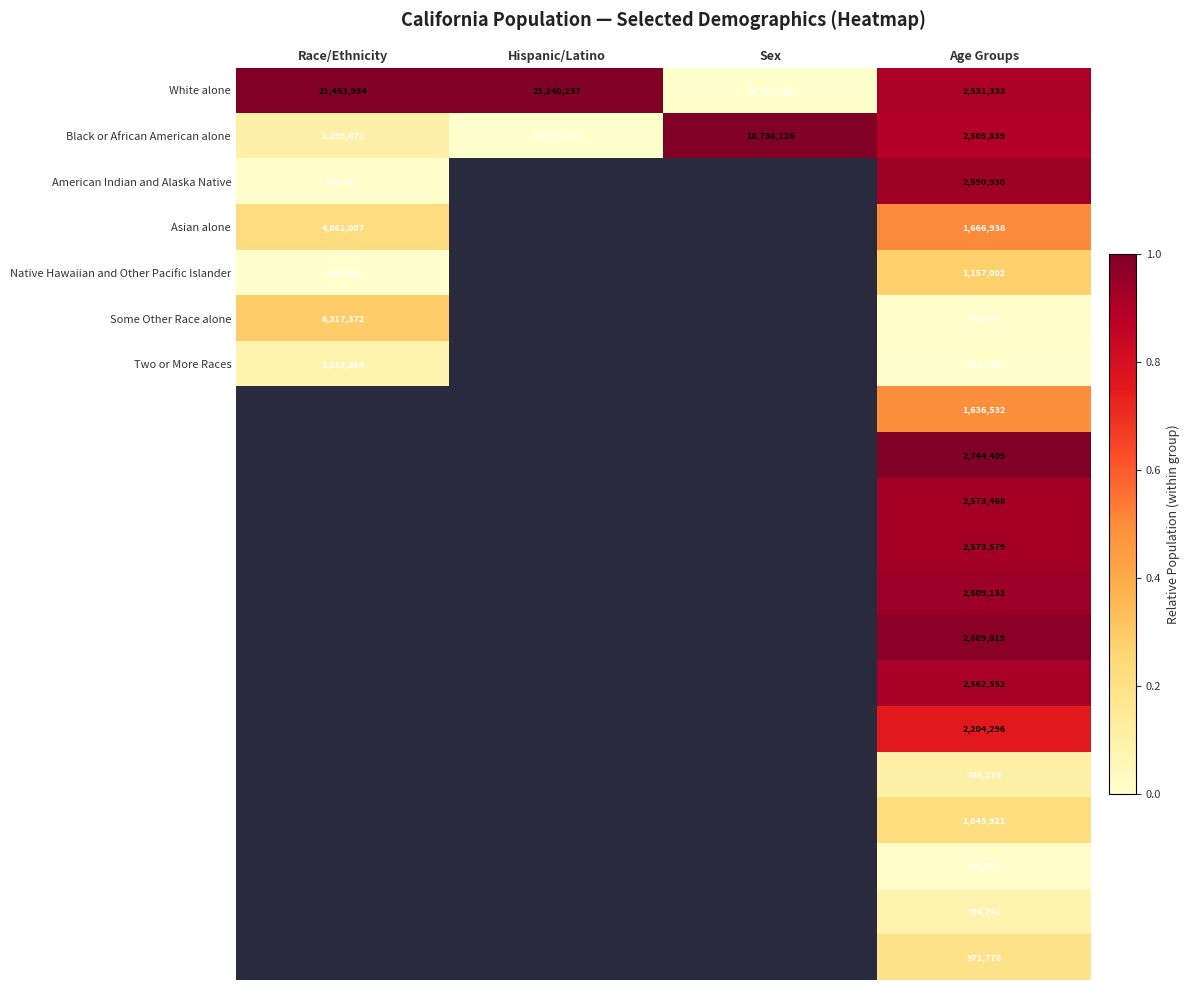

Is it true that Black or African American alone equals 2505839 at Age Groups?

True